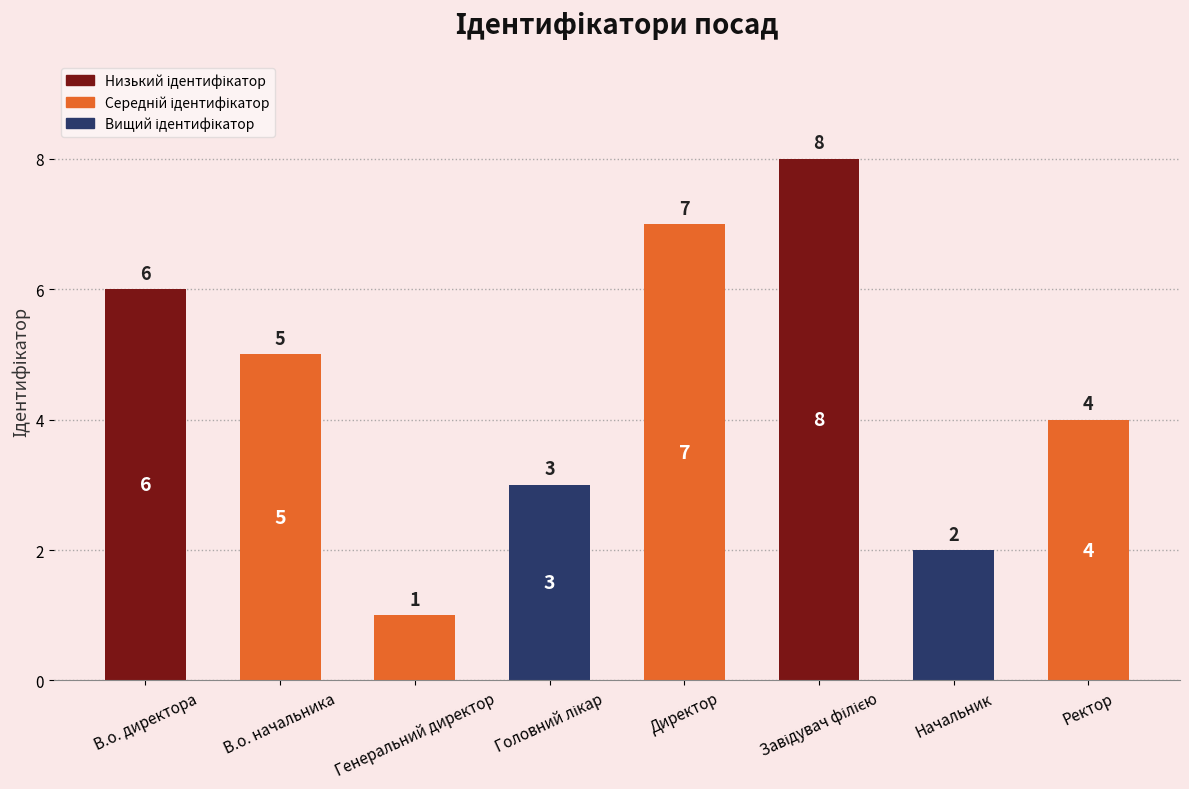

Which has a higher value, Начальник or Директор?

Директор